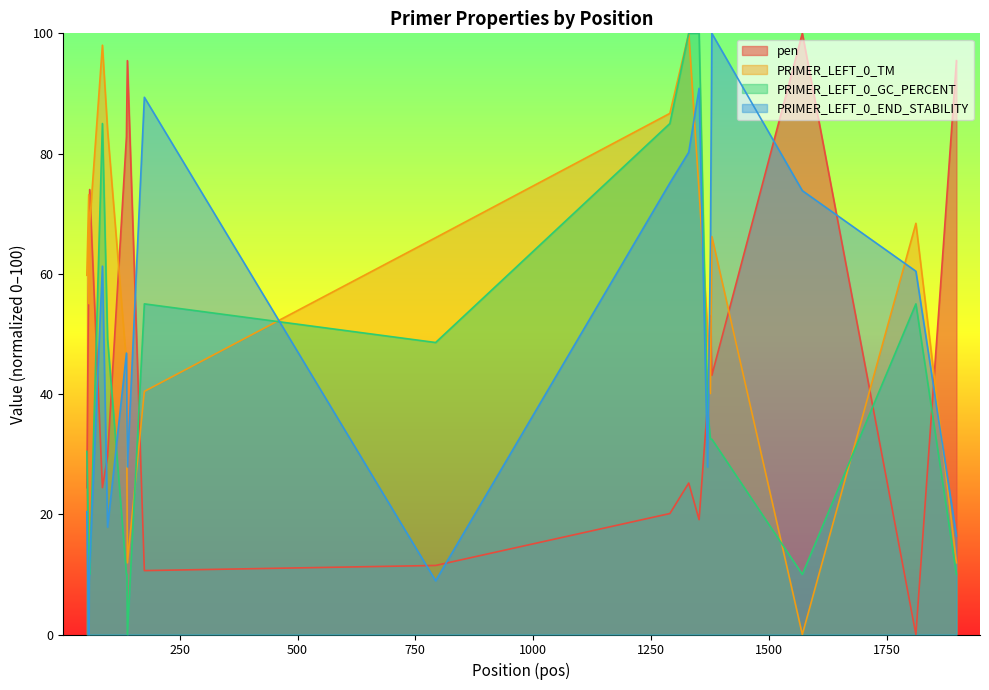

Read the pen value at 1352.

19.1